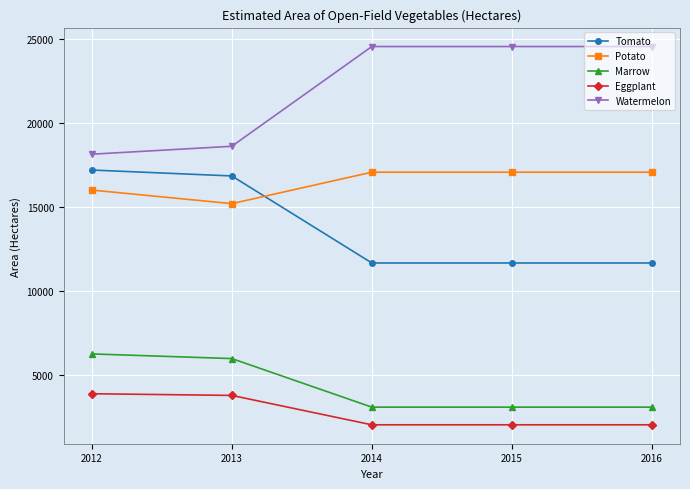

What is the difference between the highest and lowest values at 2012?

14241